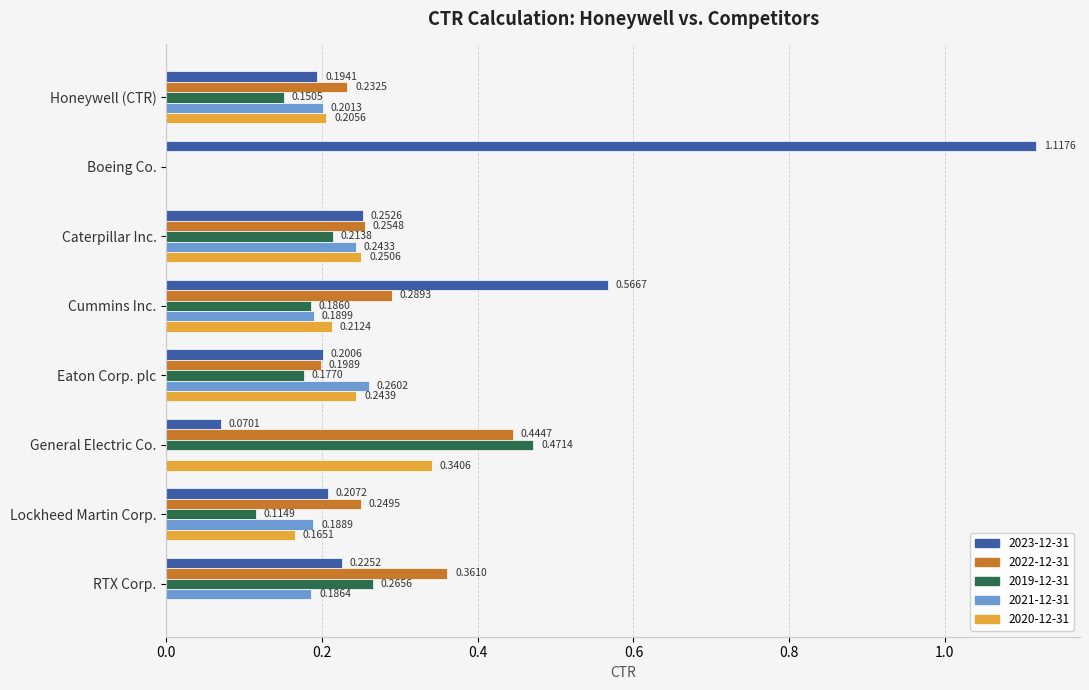

Is the value of 2023-12-31 at Lockheed Martin Corp. greater than the value of 2019-12-31 at Cummins Inc.?

Yes